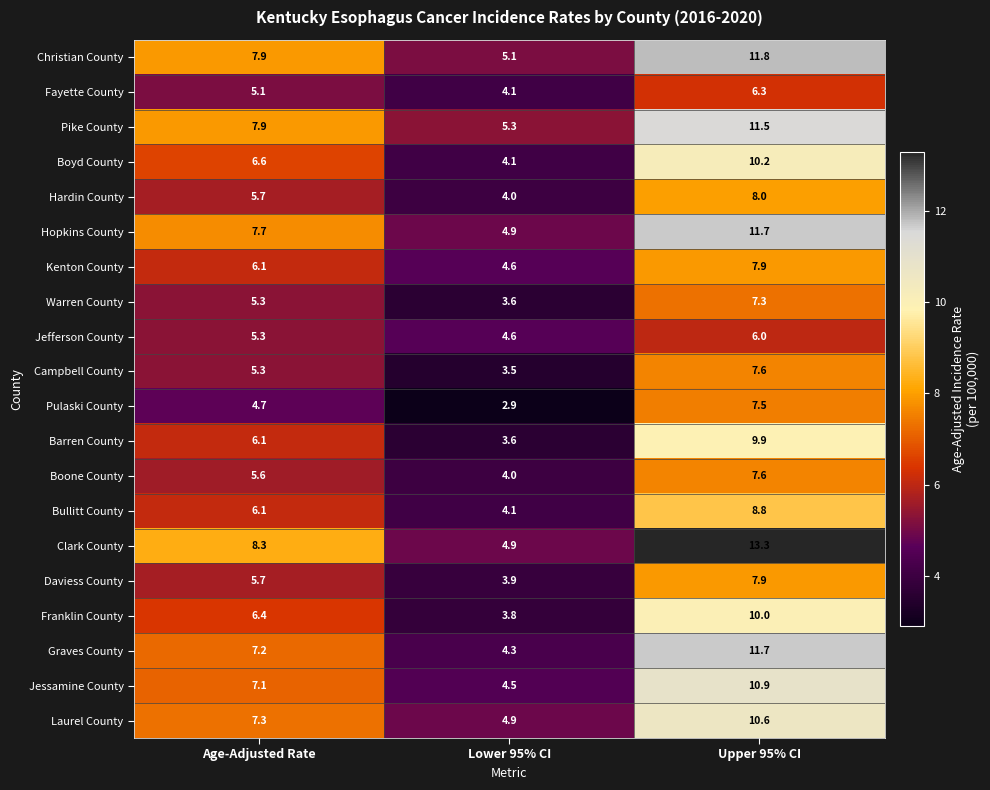

What is the difference between the Fayette County values at Upper 95% CI and Age-Adjusted Rate?

1.2